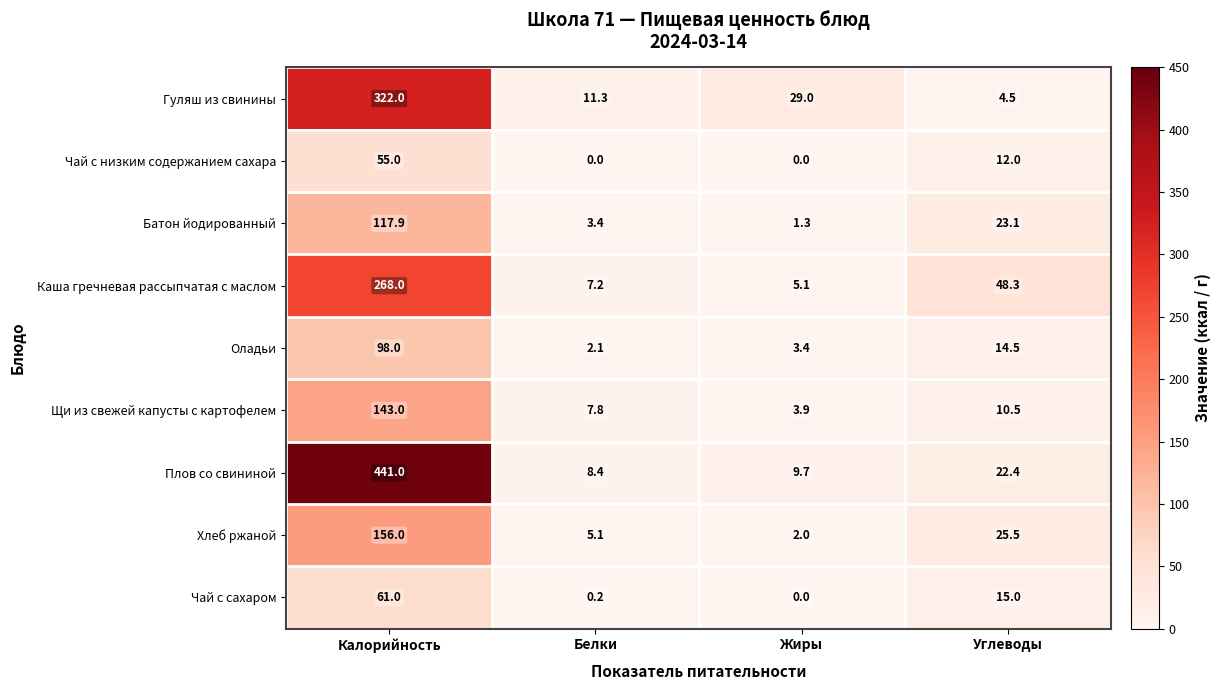

Which series has the largest range (max minus min)?

Плов со свининой